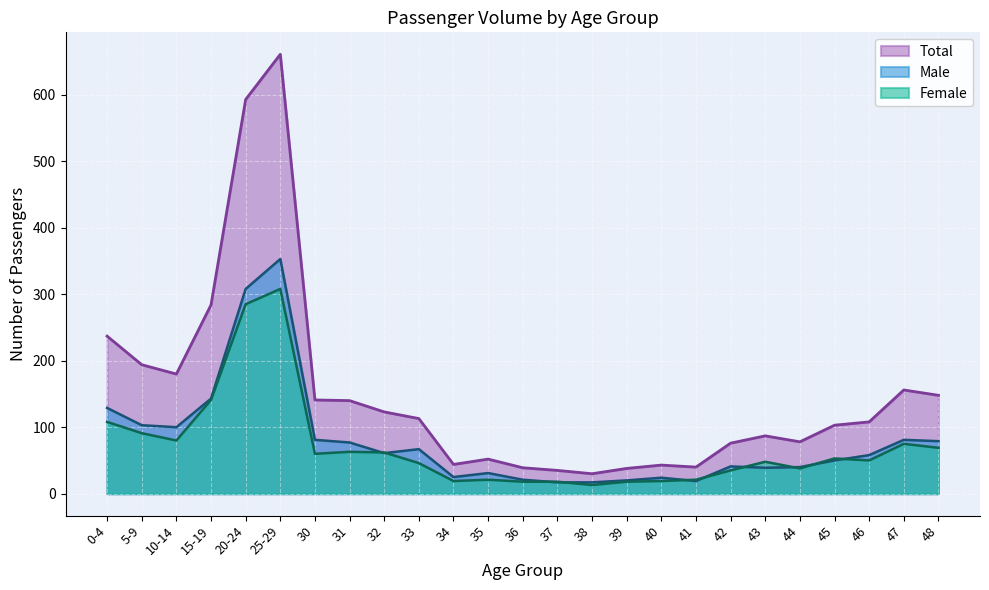

List the series in order of their peak value, highest first.

Total, Male, Female